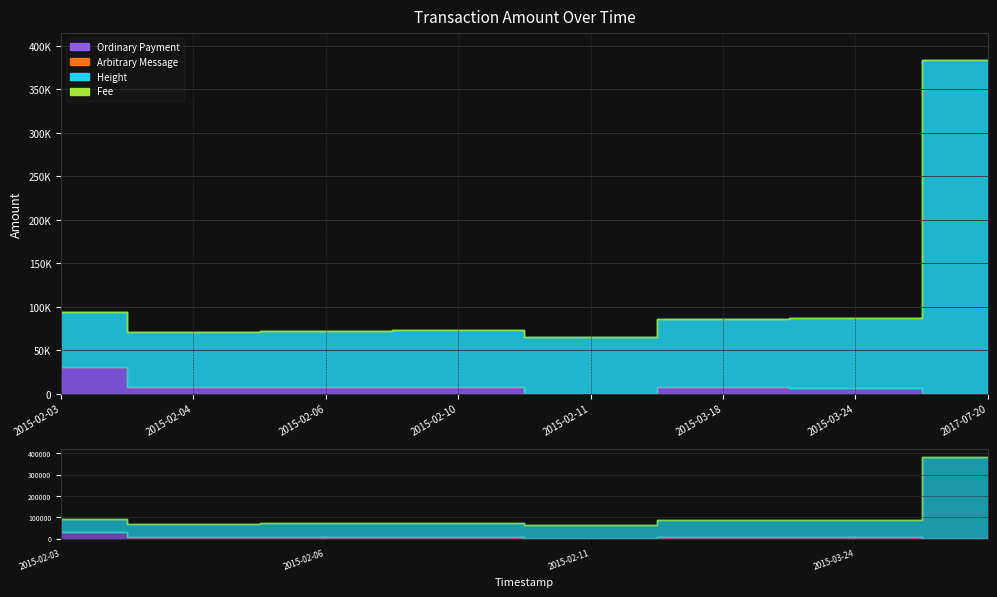

Is the value of Height at 2015-02-04 greater than the value of Fee at 2015-02-10?

Yes